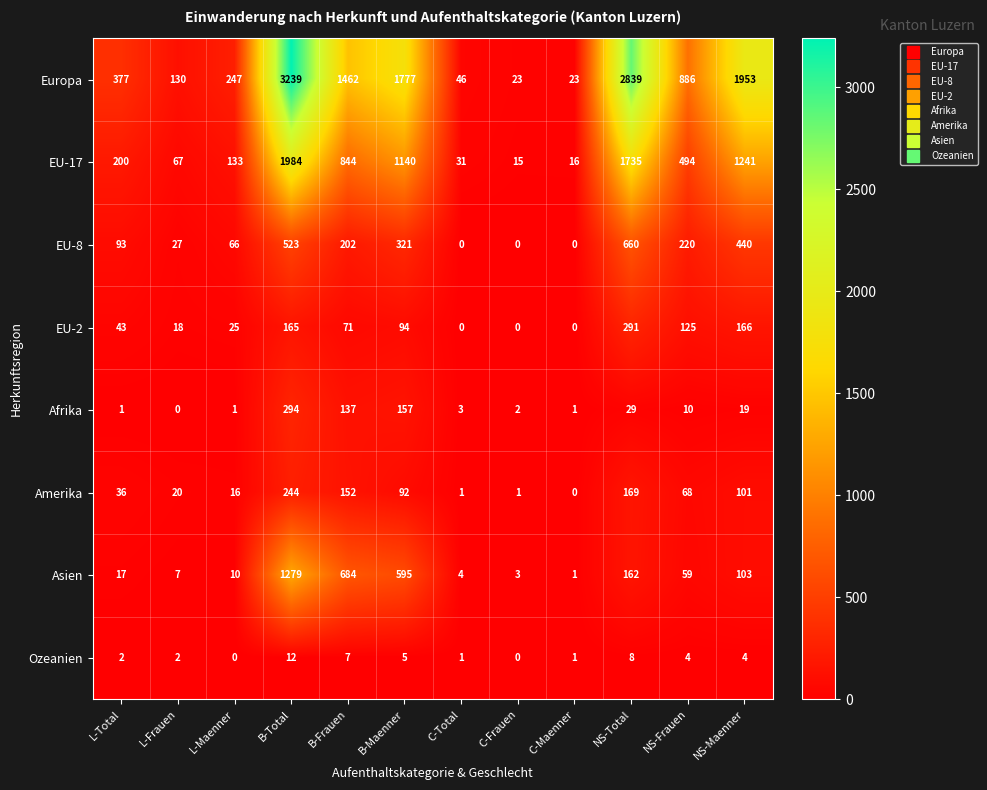

What is the difference between the highest and lowest values at B-Maenner?

1772